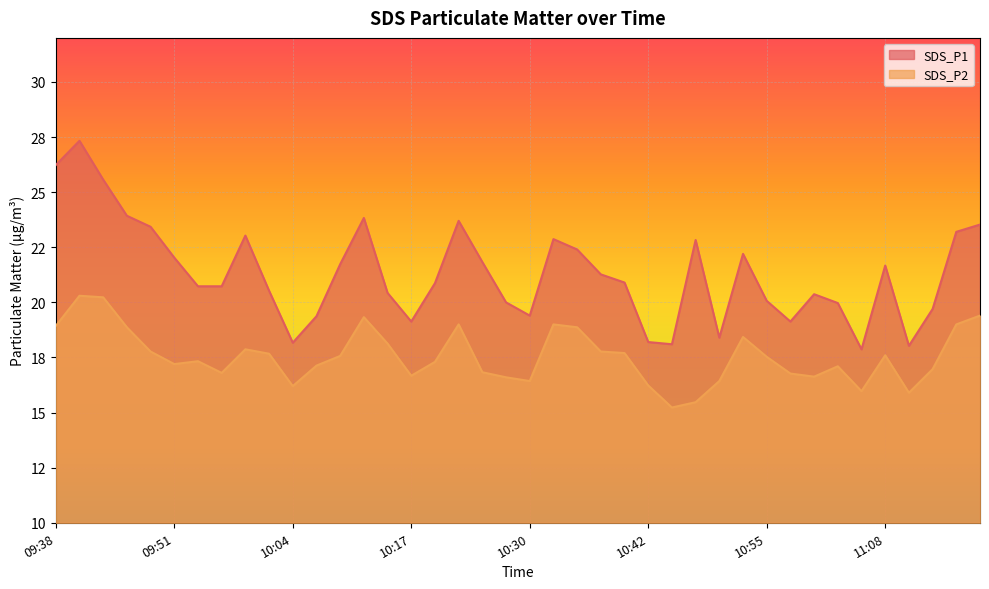

Which category has the lowest value in the SDS_P1 series?

11:06